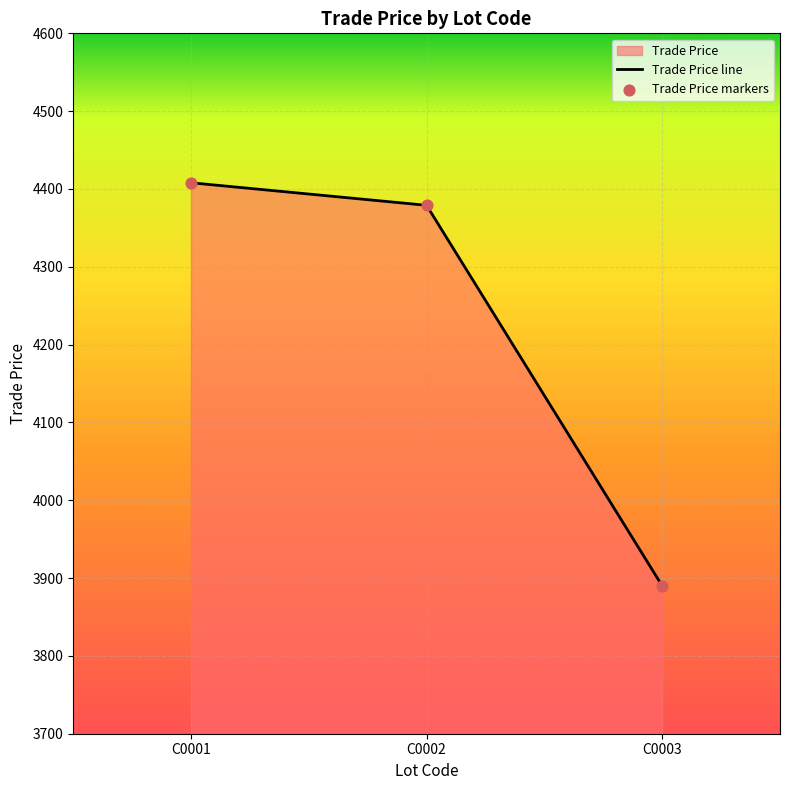

What is the total value across all series at C0002?

8758